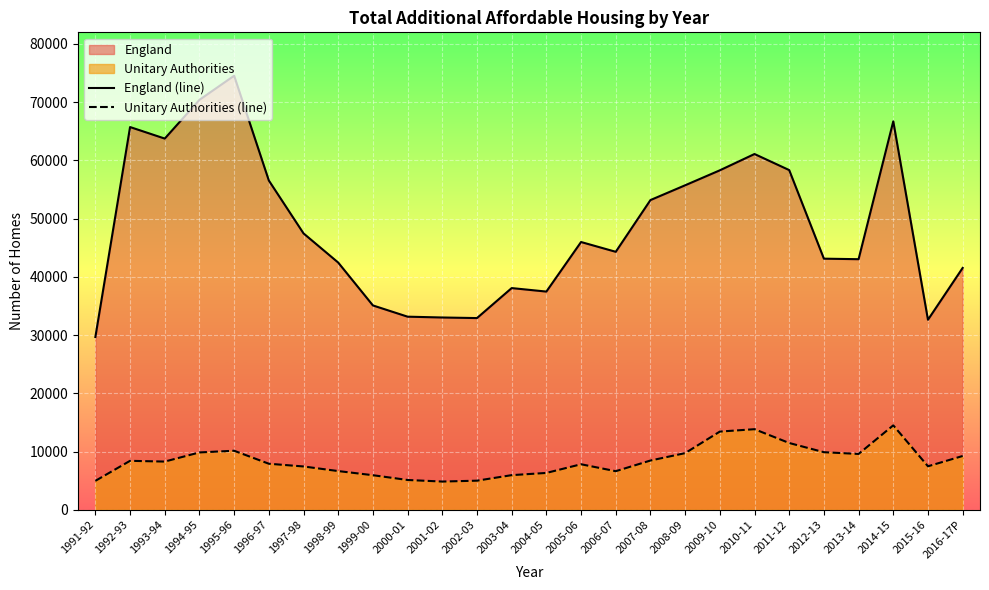

Which category has the highest value across all series?

1995-96